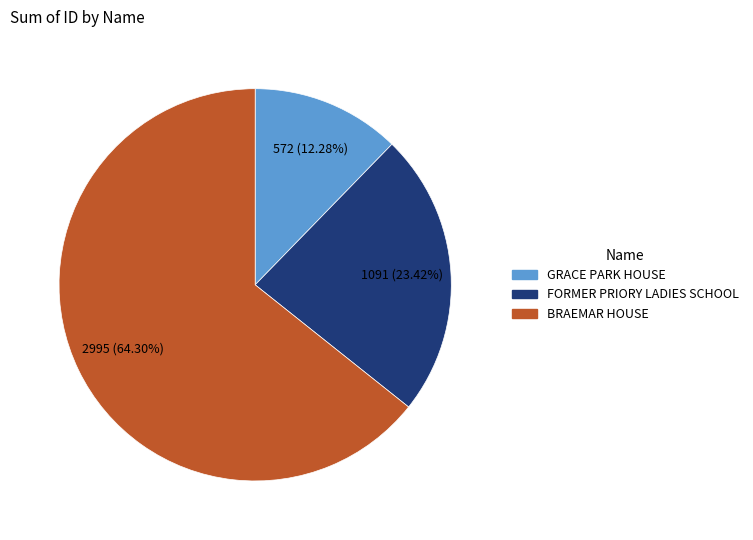

Which slice is the smallest?

GRACE PARK HOUSE